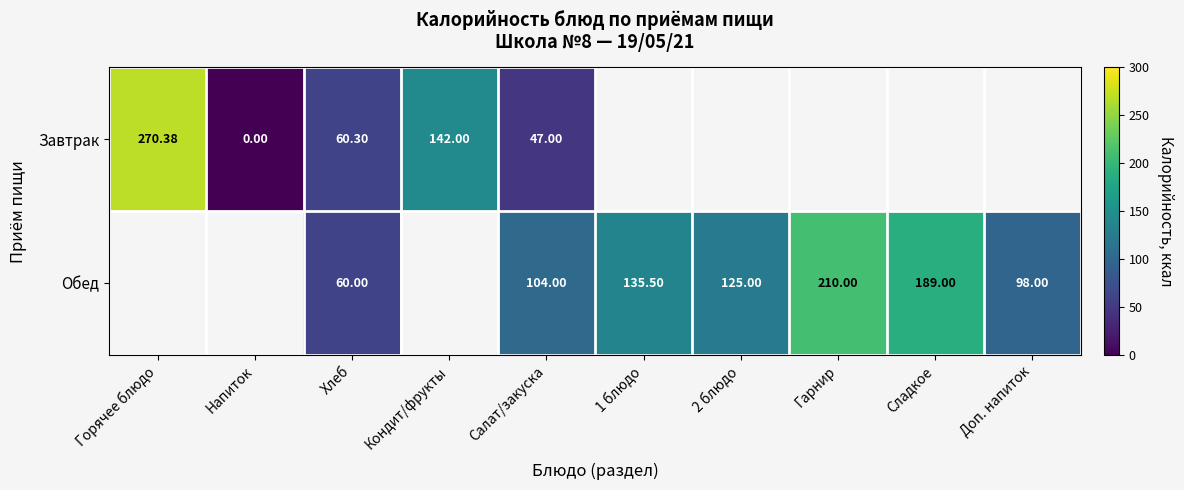

At Салат/закуска, list the series in order from largest to smallest.

Обед, Завтрак